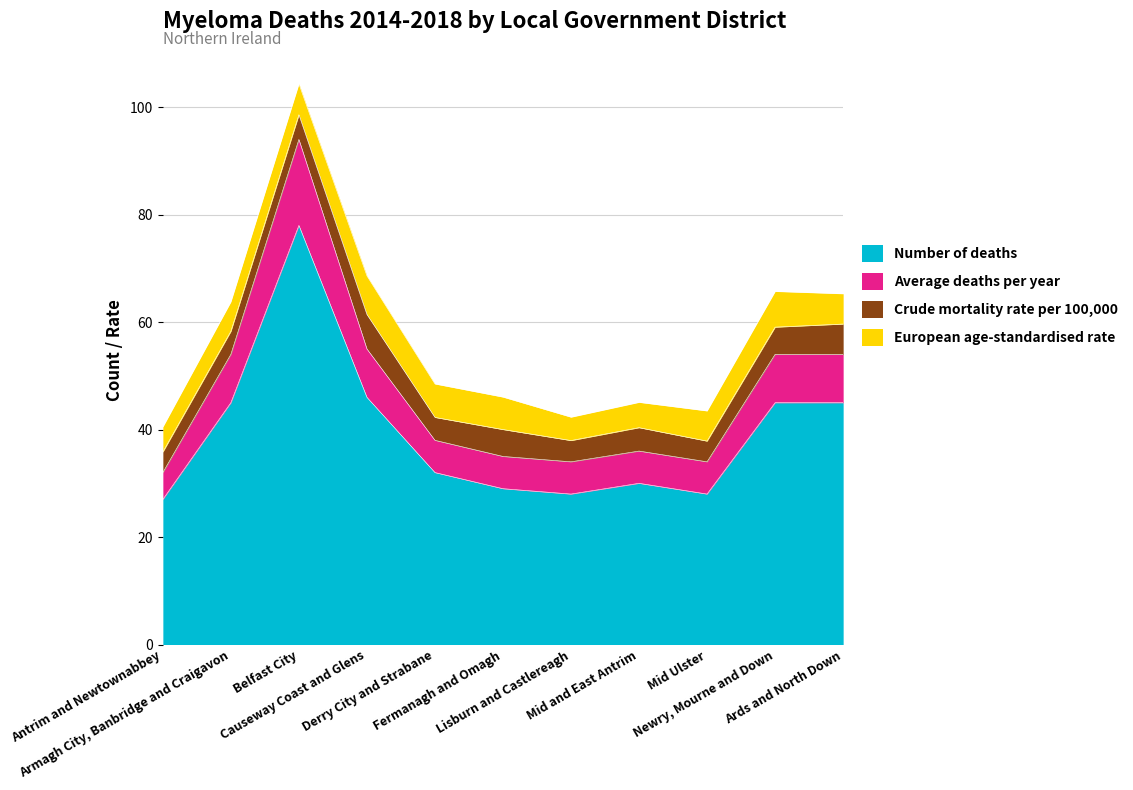

Which label corresponds to the largest value in the chart?

Belfast City